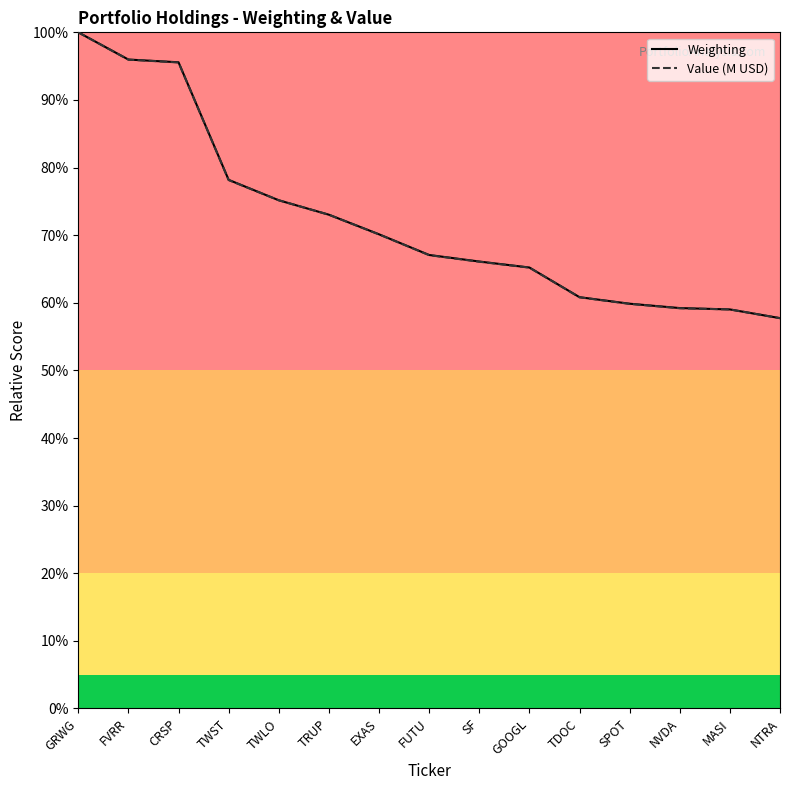

How many times do Value (M USD) and Weighting cross each other?

4